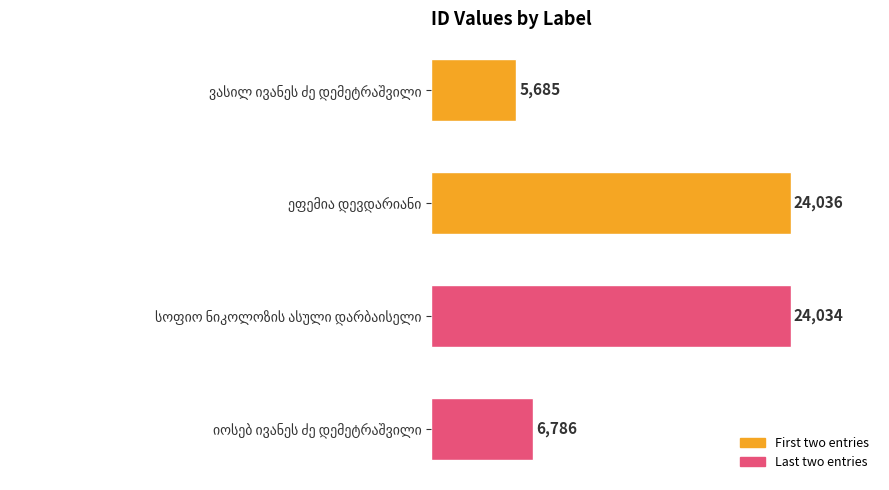

What is the sum of all values?

60541